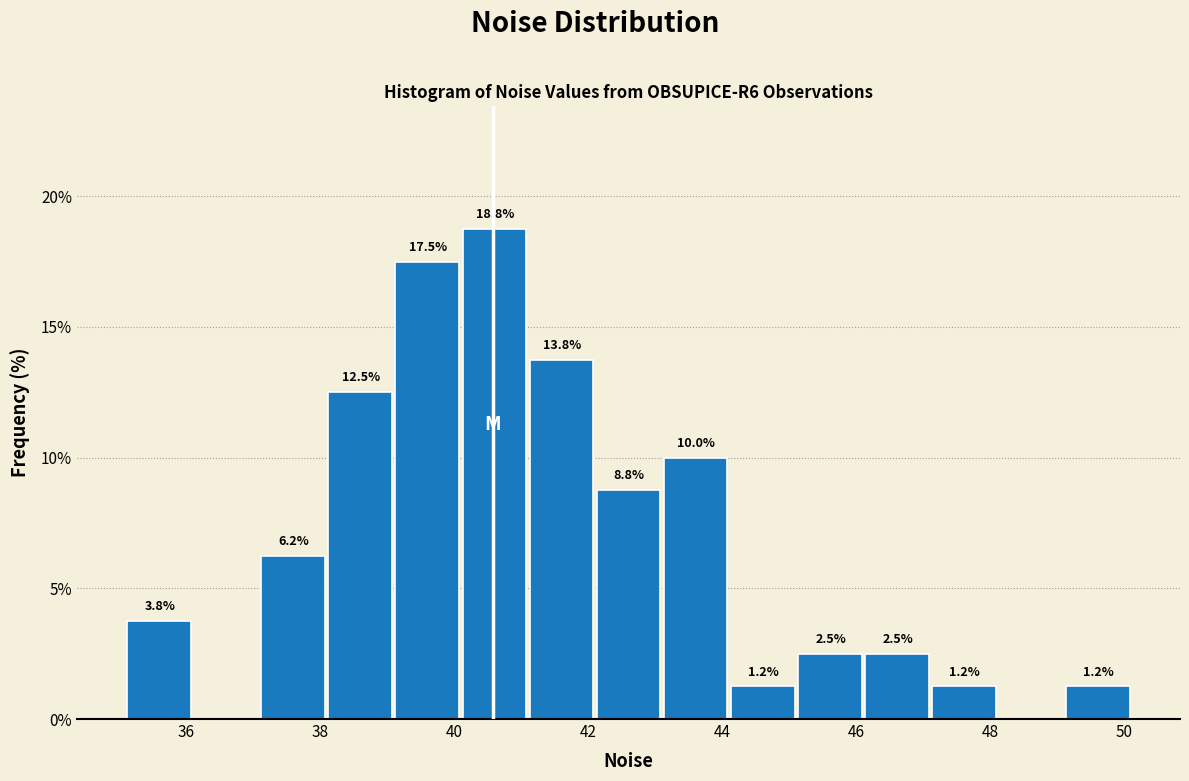

Which range on the x-axis has the tallest bar?

40.2 to 41.2